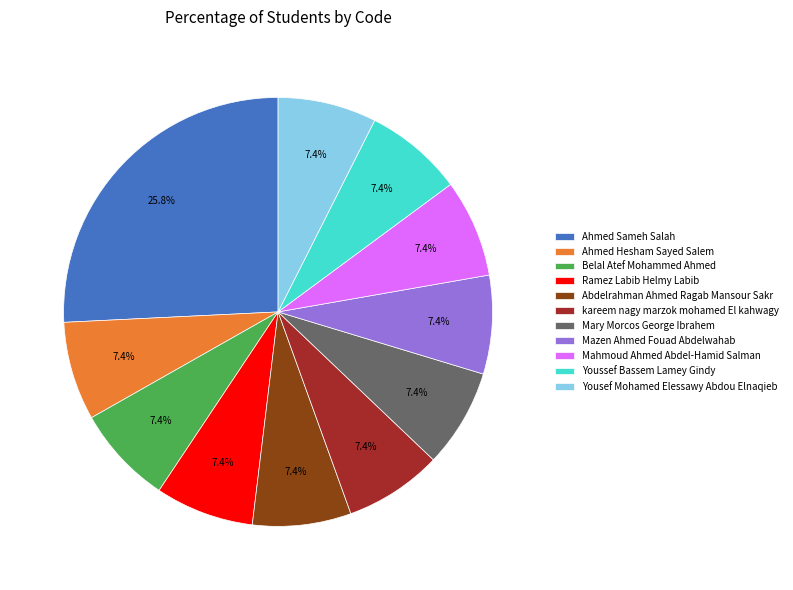

Is there any slice that represents more than half of the pie?

No